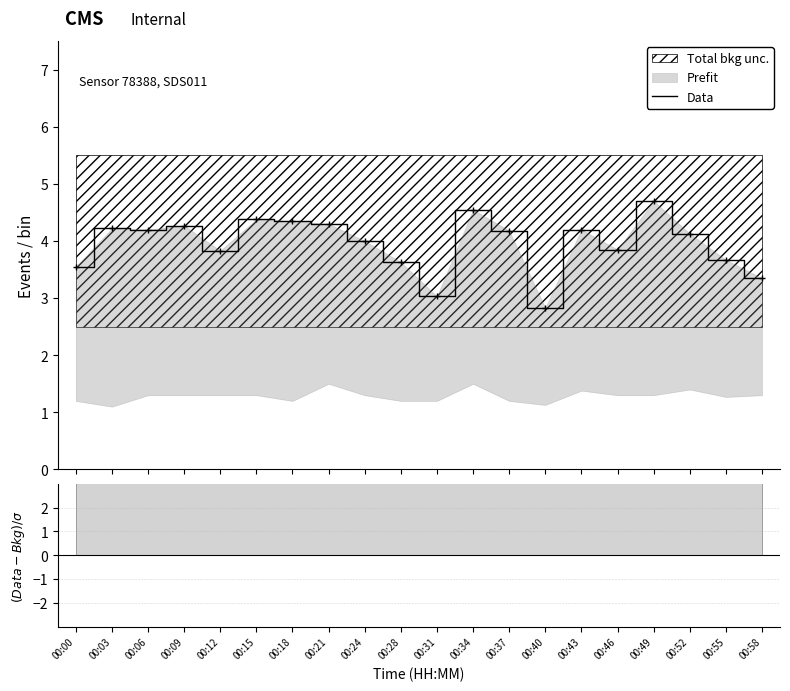

How many interior local valleys (lower than both neighbors) does the data have?

5